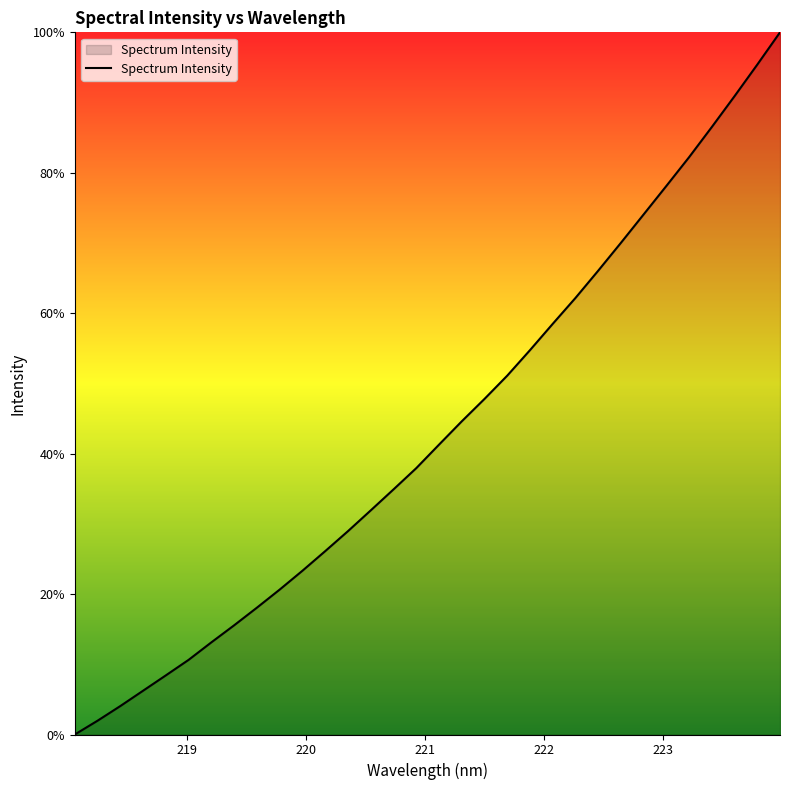

What is the difference between the maximum and minimum values?

100.0